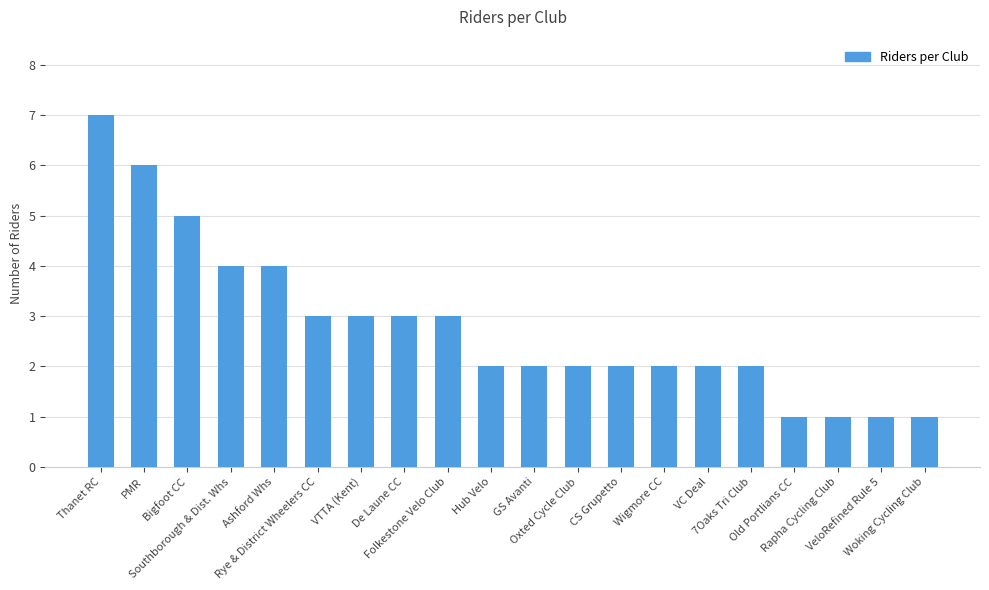

What is the value of the 13th bar from the left?

2